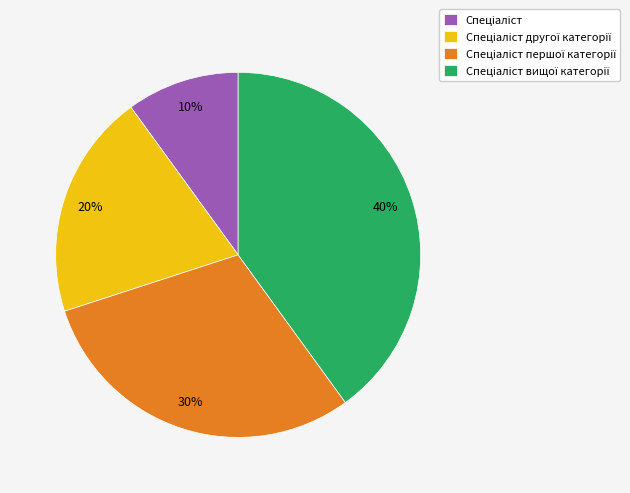

Is there a majority slice in this chart?

No